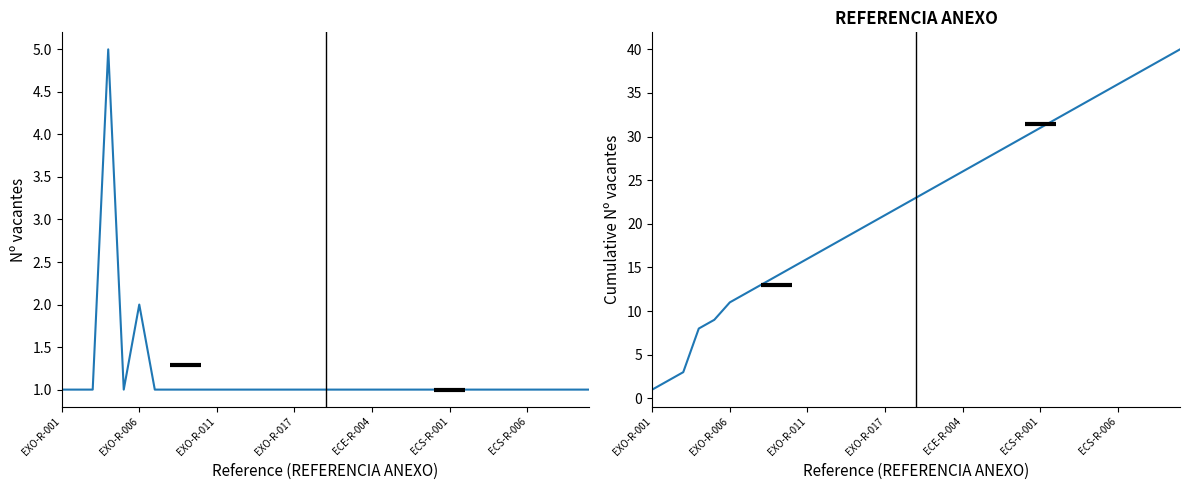

What is the sum of all Nº vacantes values?

40